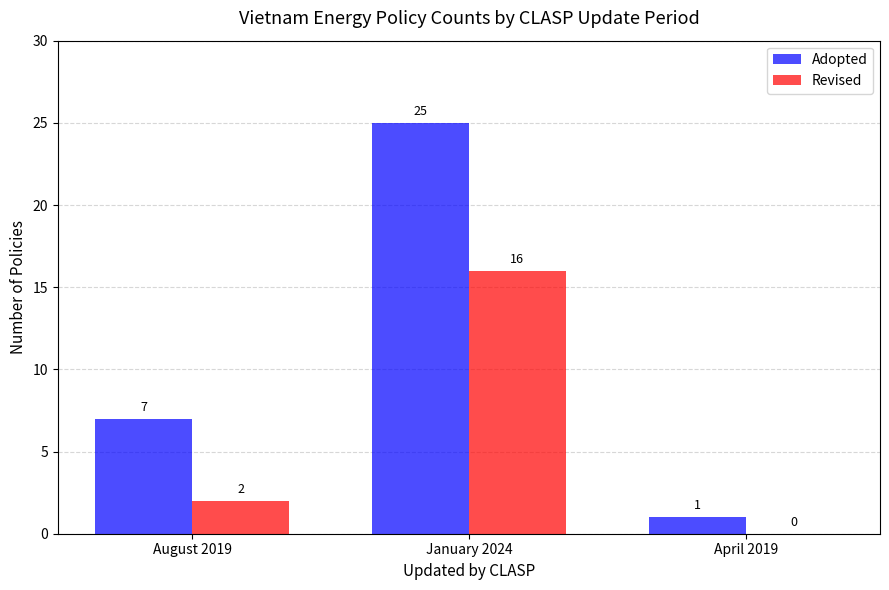

Reading left to right, extract all data points from this chart.

Adopted: 7	25	1
Revised: 2	16	0